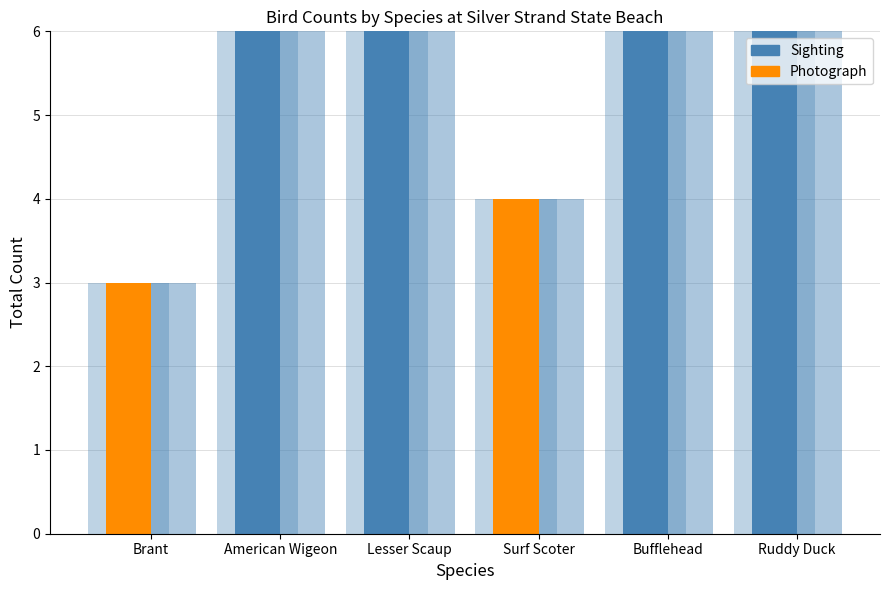

How many bars are there in total?

12